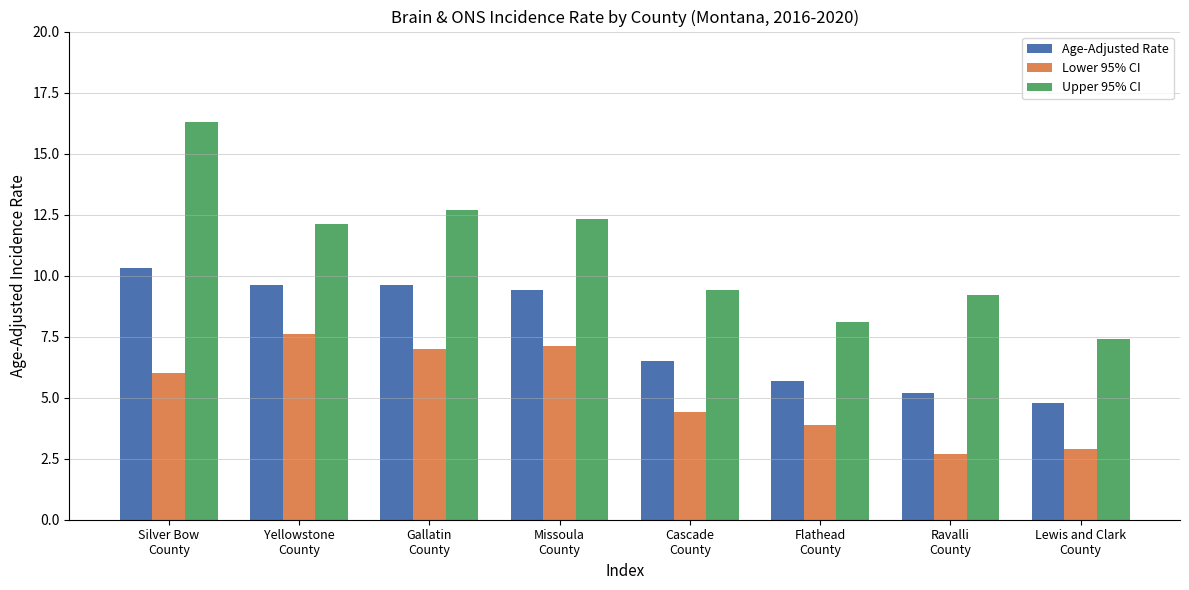

Count the number of categories in the chart.

8